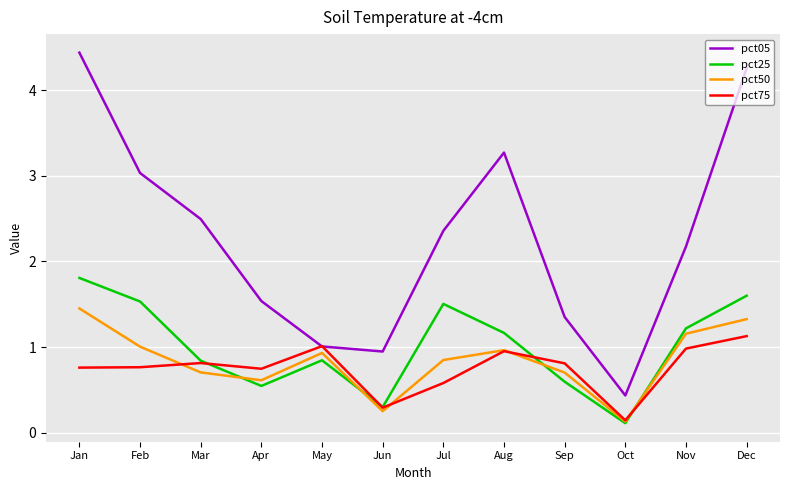

At which category does the chart reach its minimum across all series?

Oct